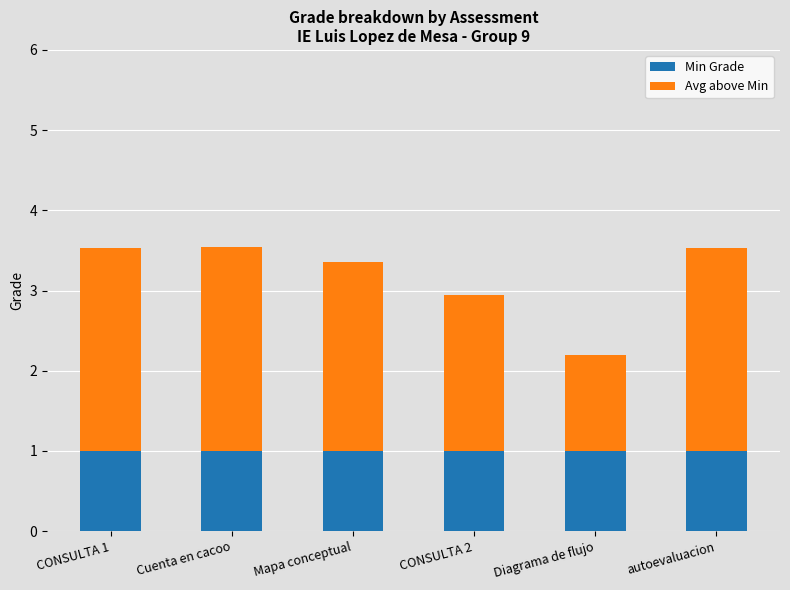

How many bars are there in total?

6